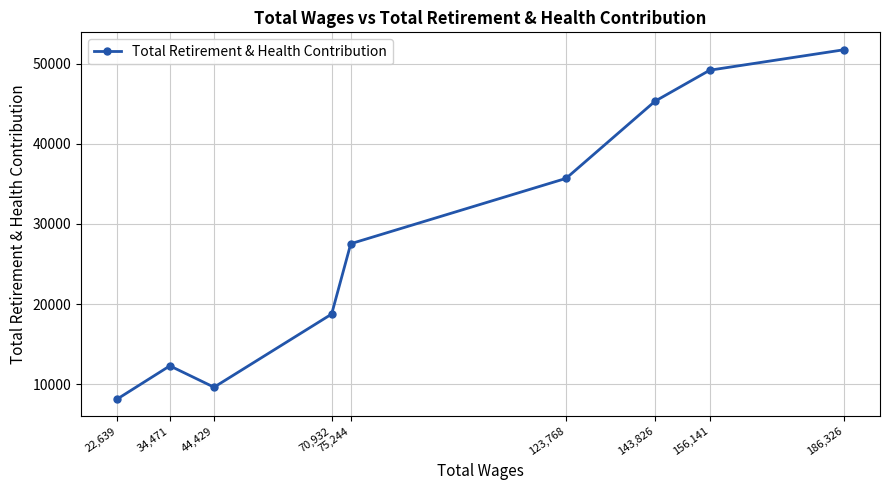

Which category has the lowest value across all series?

22,639